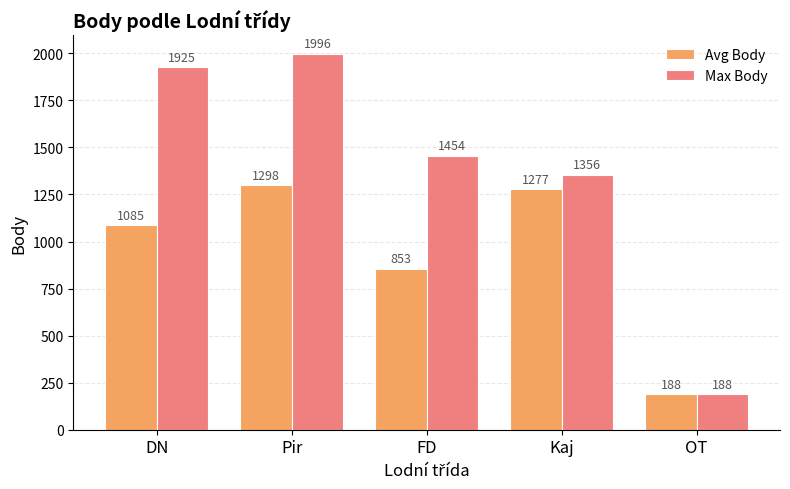

Is the value of Avg Body at OT greater than the value of Max Body at Pir?

No